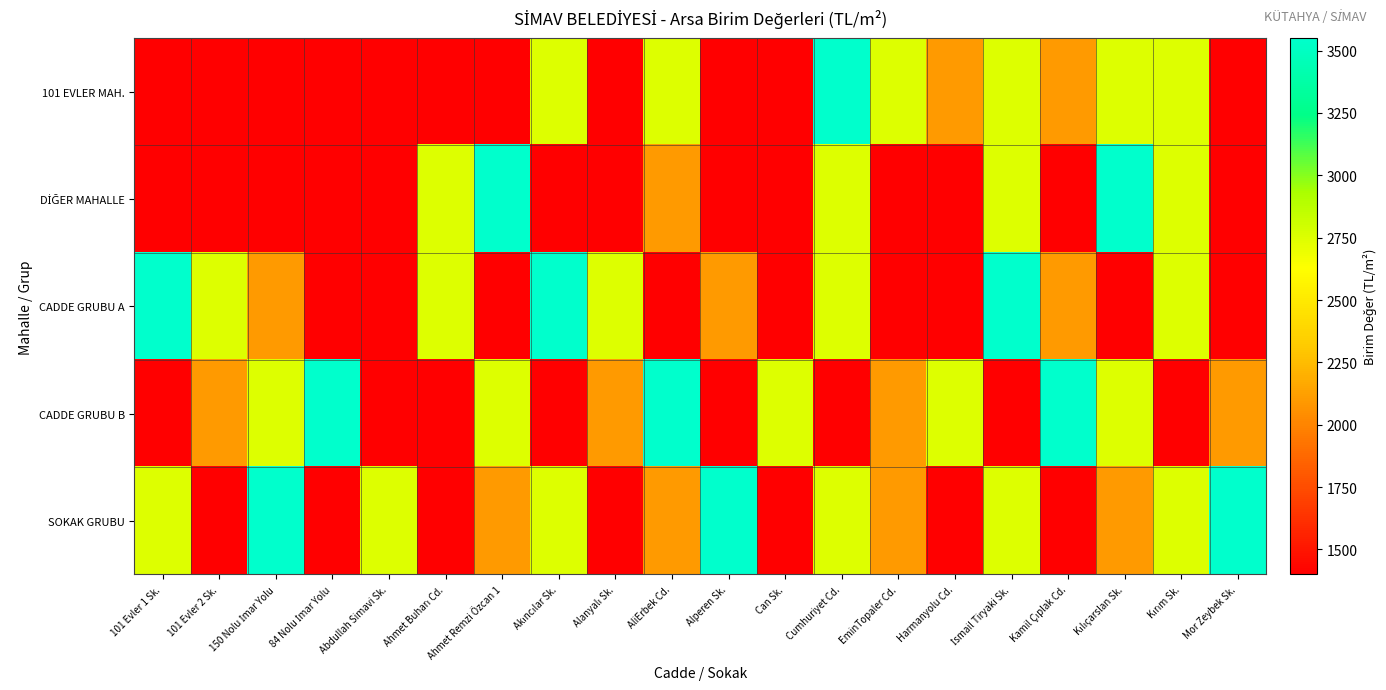

Rank the series at Can Sk. from lowest to highest value.

101 EVLER MAH., DİĞER MAHALLE, CADDE GRUBU A, SOKAK GRUBU, CADDE GRUBU B